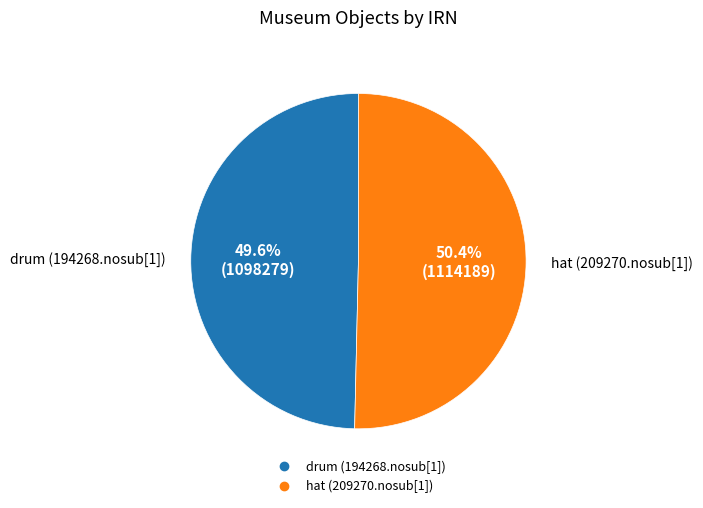

What is the largest slice in the pie chart?

hat (209270.nosub[1])